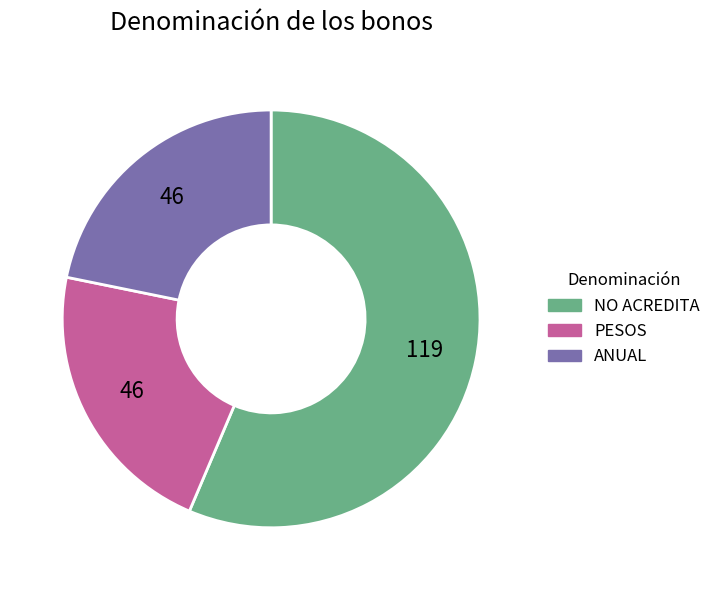

What is the largest slice in the pie chart?

NO ACREDITA